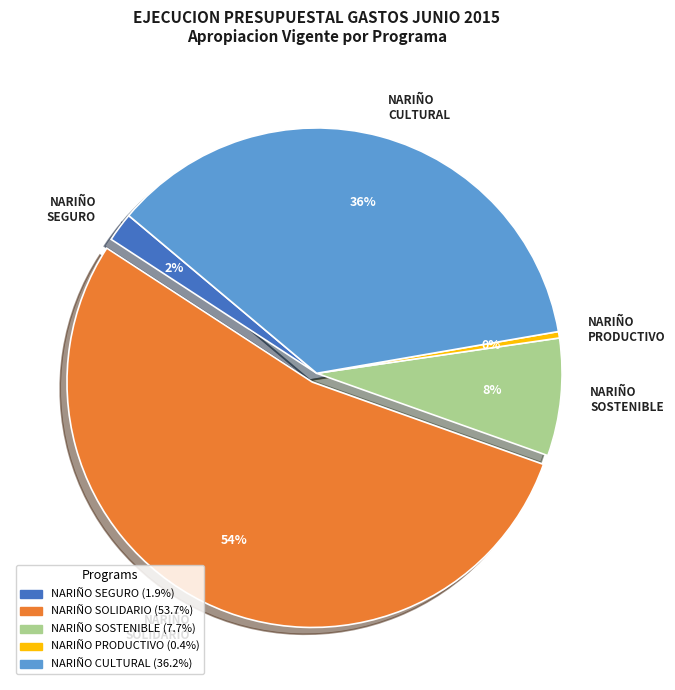

Is there any slice that represents more than half of the pie?

Yes